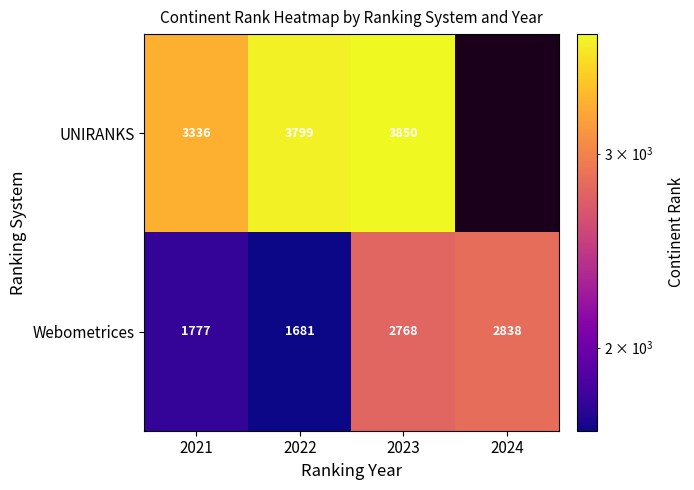

Read the Webometrices value at 2023.

2768